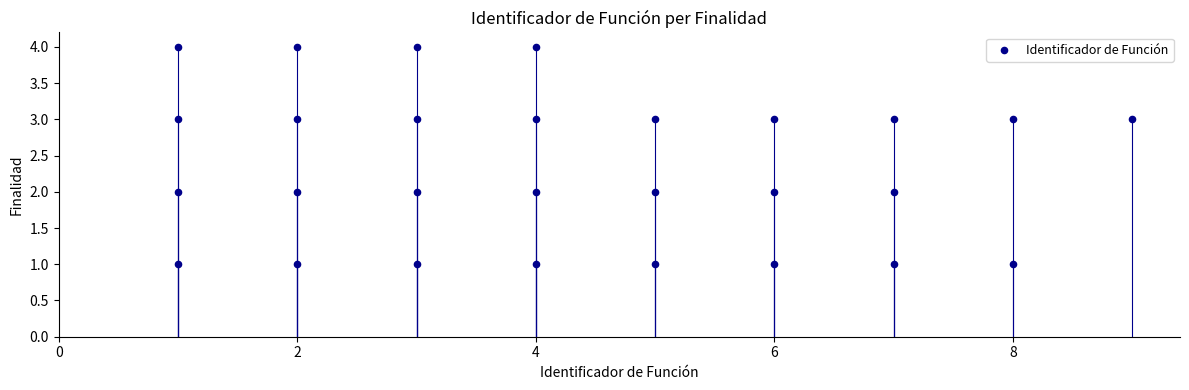

What is the range of X values (max minus min)?

8